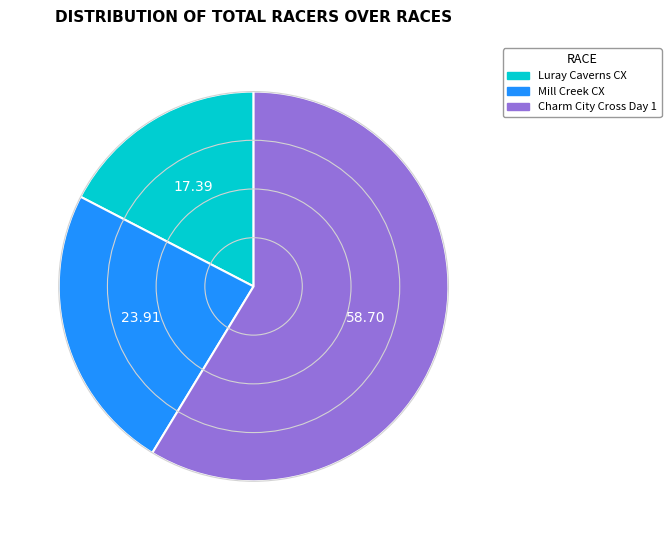

Rank the categories by value from lowest to highest.

Luray Caverns CX, Mill Creek CX, Charm City Cross Day 1